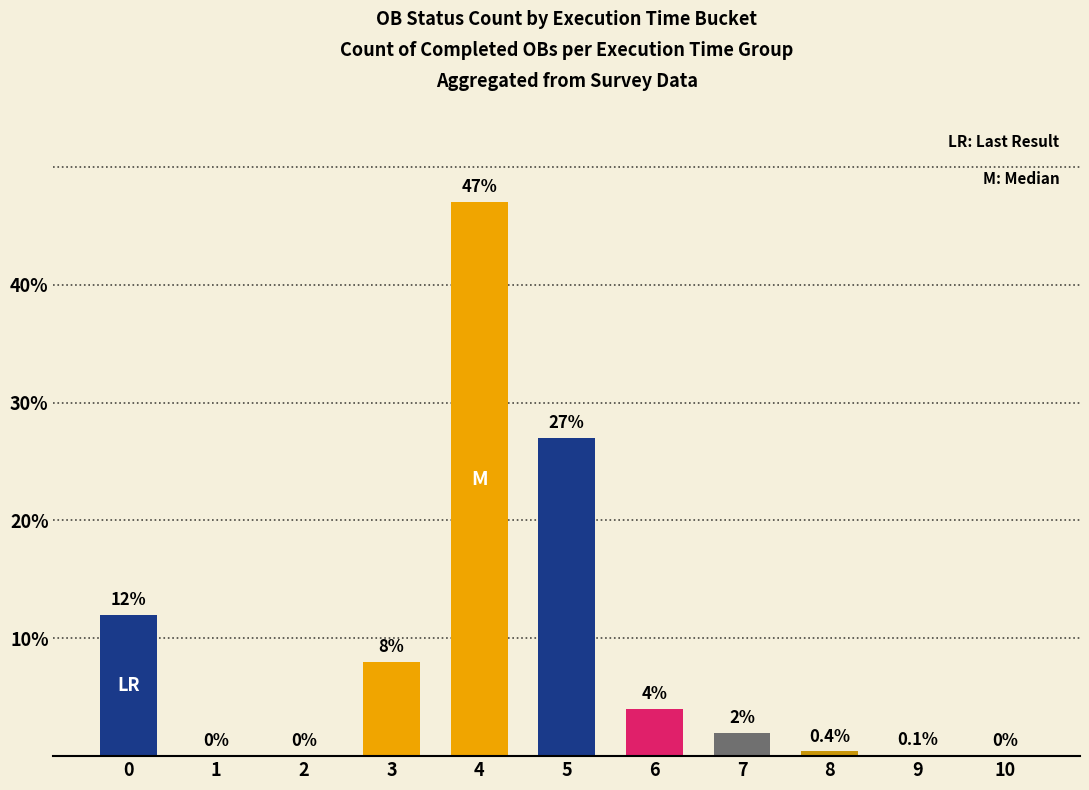

Rank the categories by value from lowest to highest.

1, 2, 10, 9, 8, 7, 6, 3, 0, 5, 4